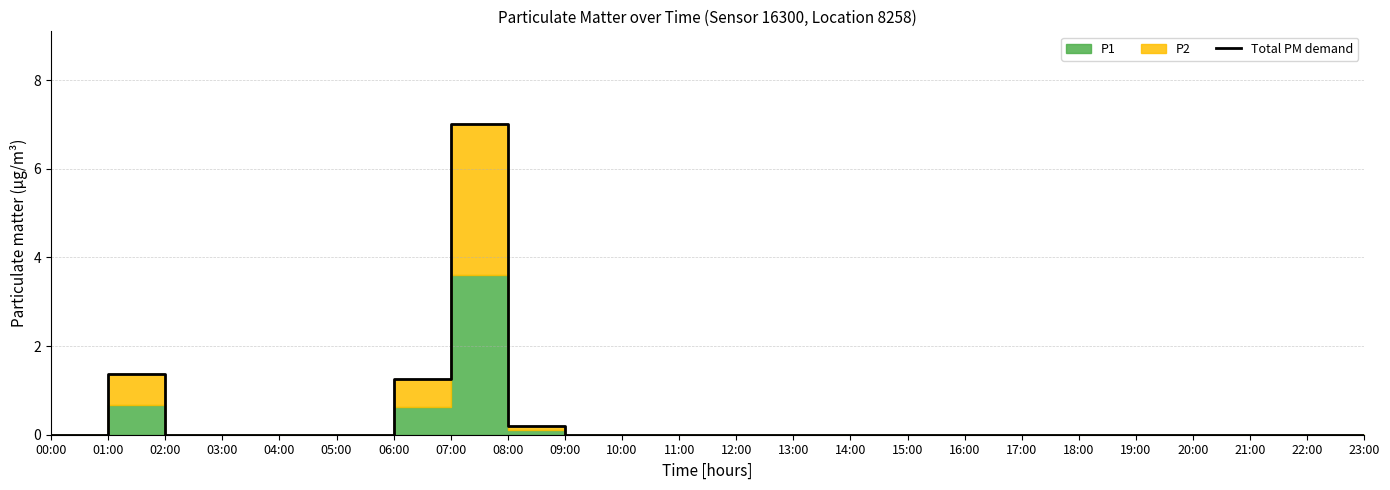

What is the label of the 18th point from the right?

06:00